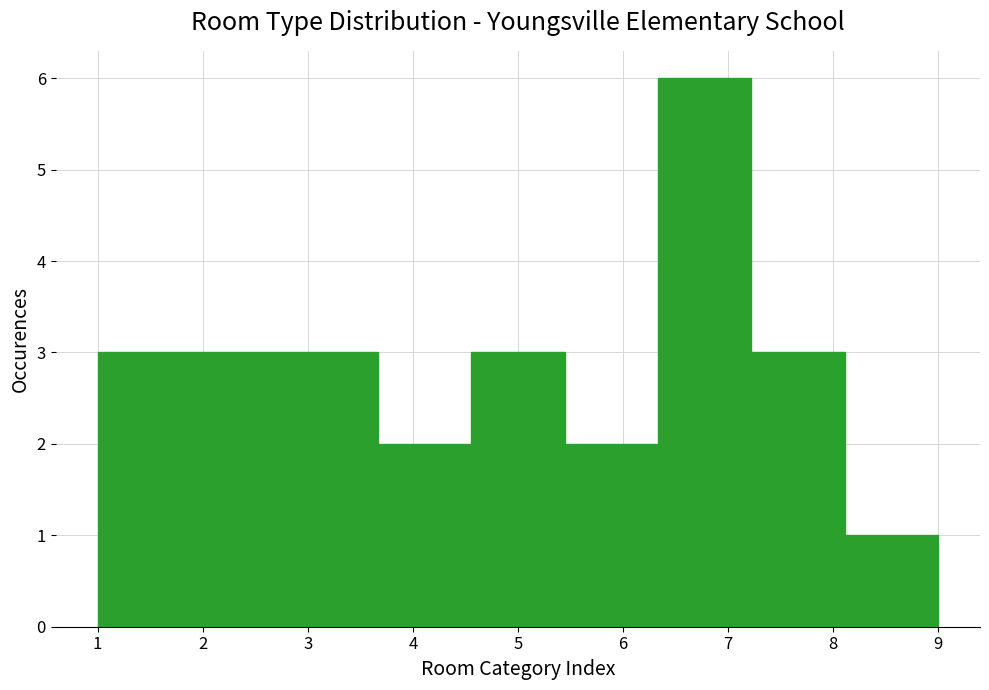

Which range on the x-axis has the tallest bar?

6.3 to 7.2